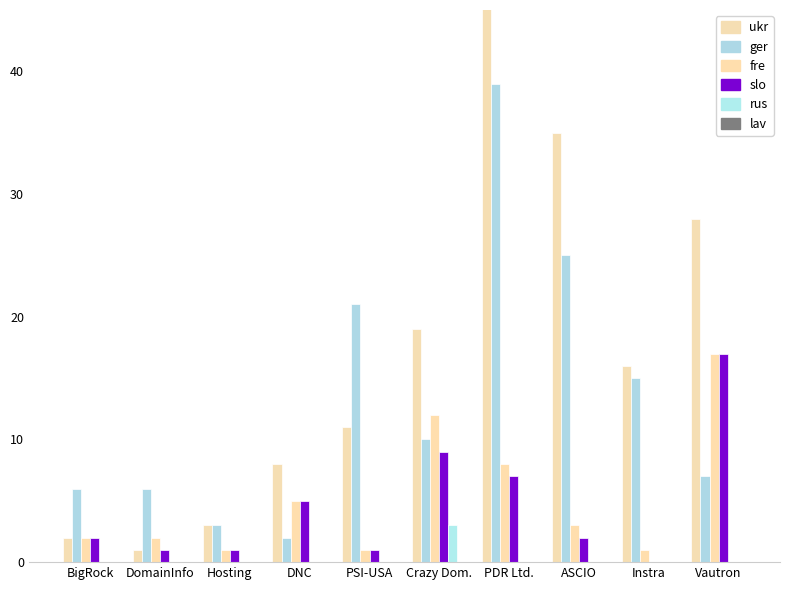

What is the total value across all series at Vautron?

69